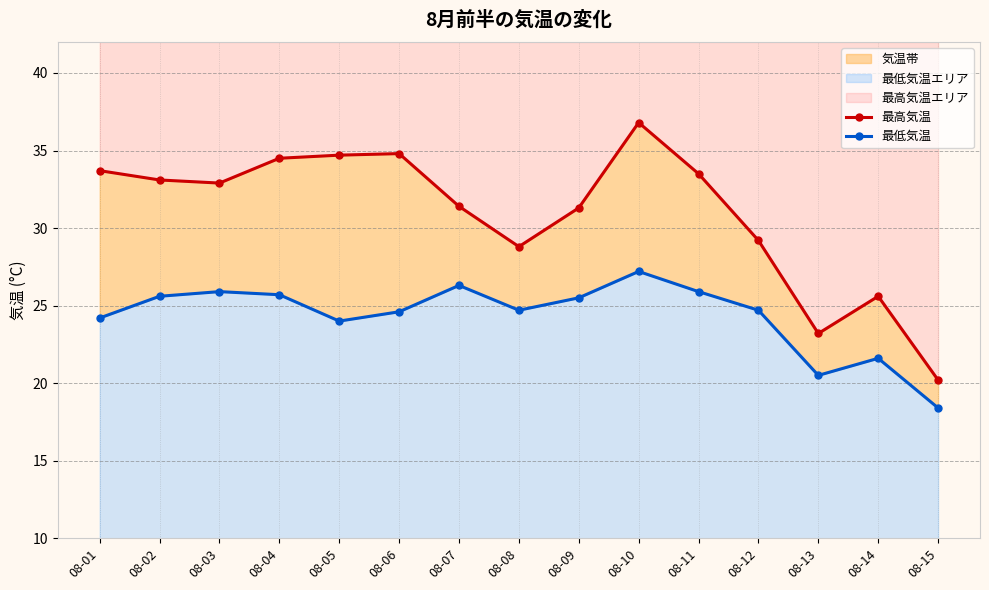

List the series in order of their overall mean, lowest first.

最低気温, 最高気温